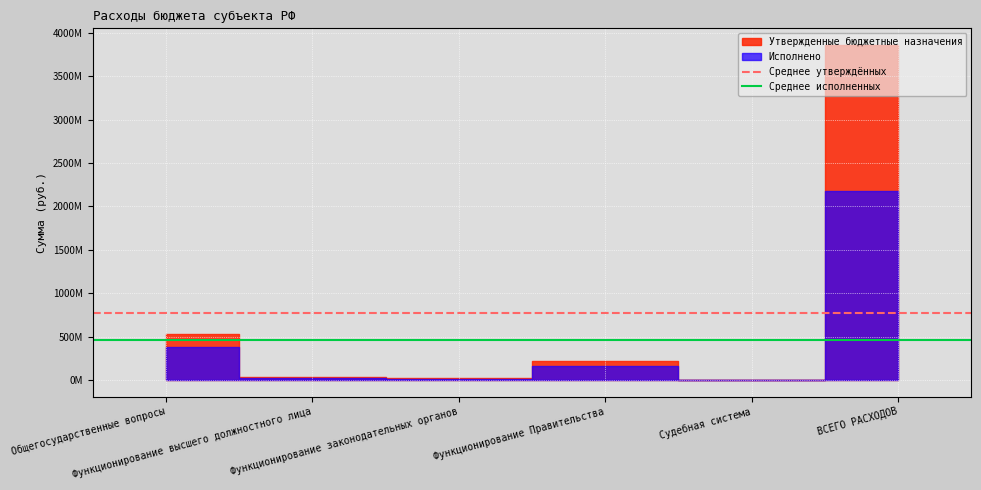

How many lines are shown in the chart?

2